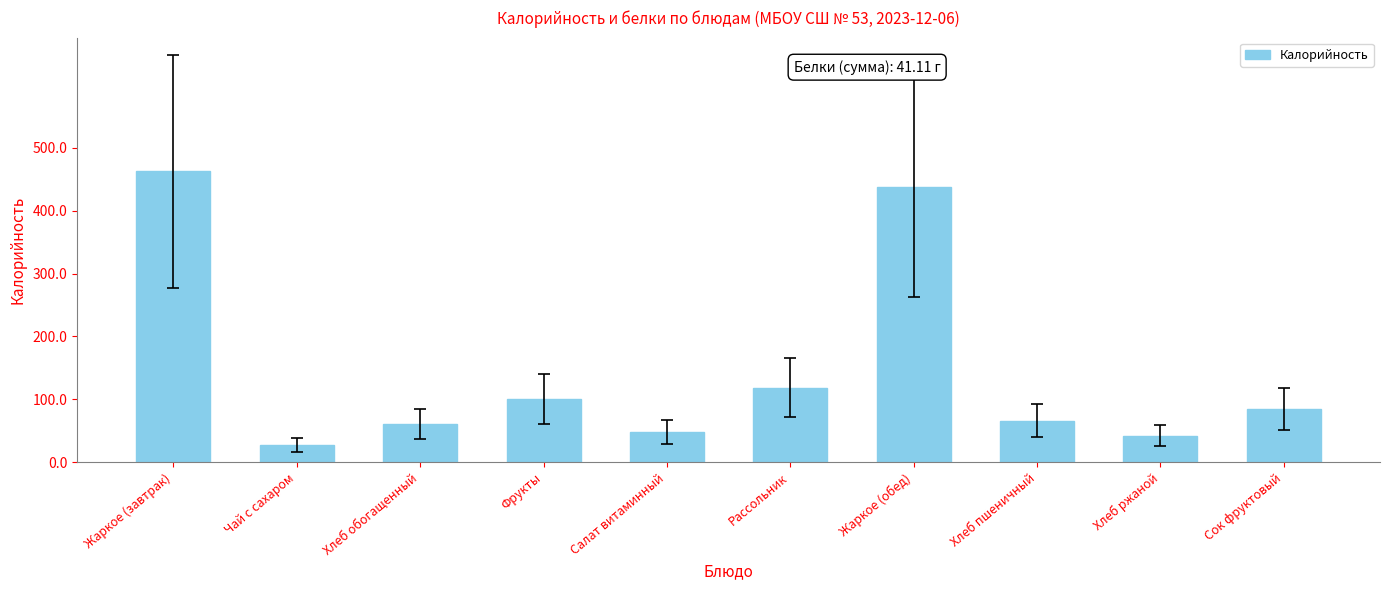

Where is the data nearest to the value 245?

Рассольник